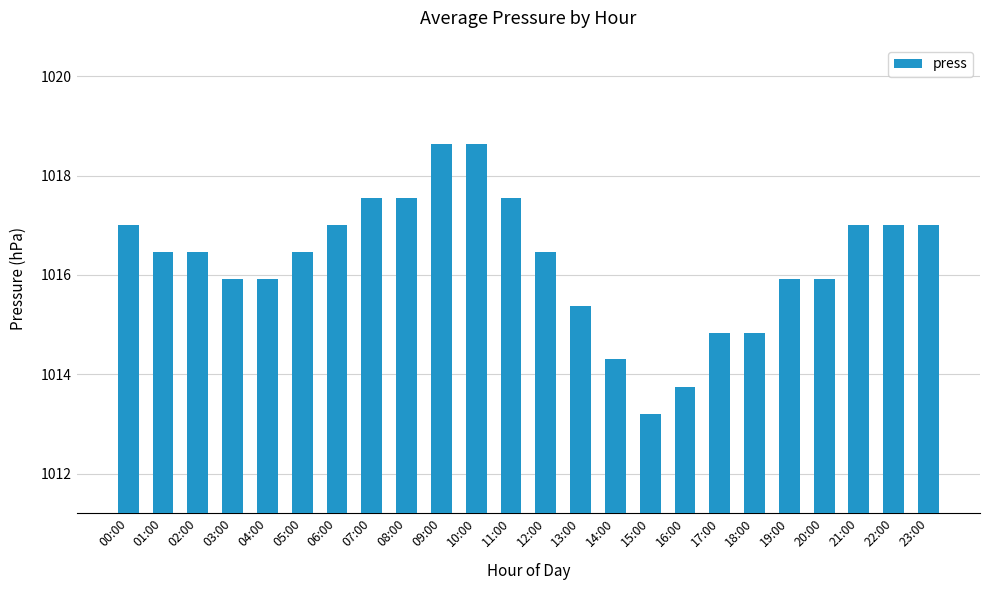

What is the value of the 10th bar from the left?

1018.6